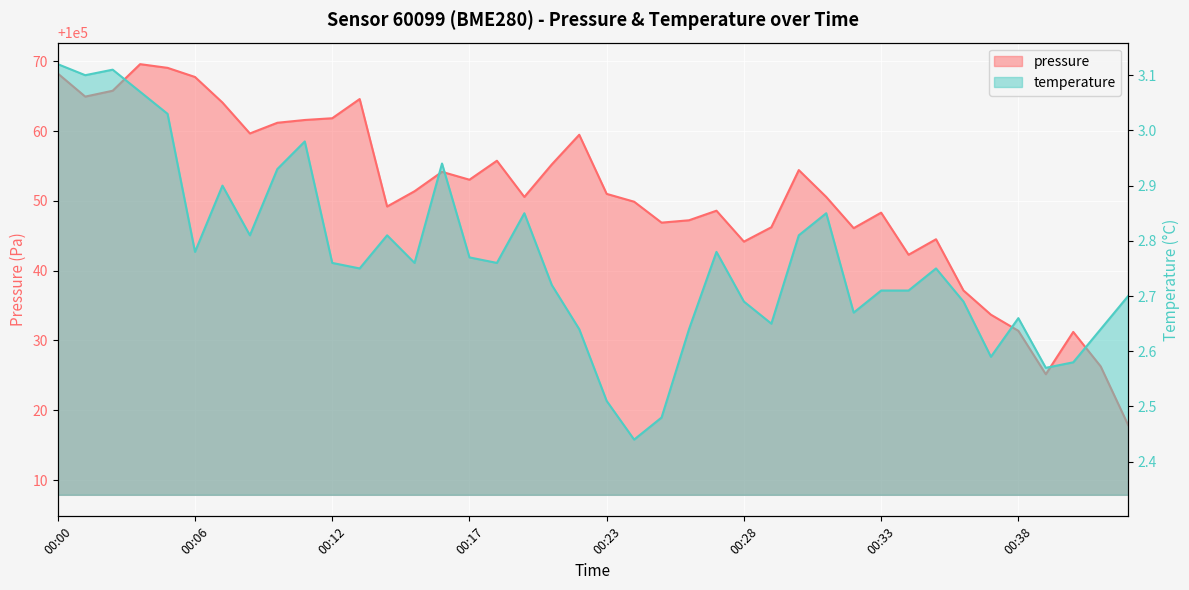

How many interior local peaks does the temperature series have?

10